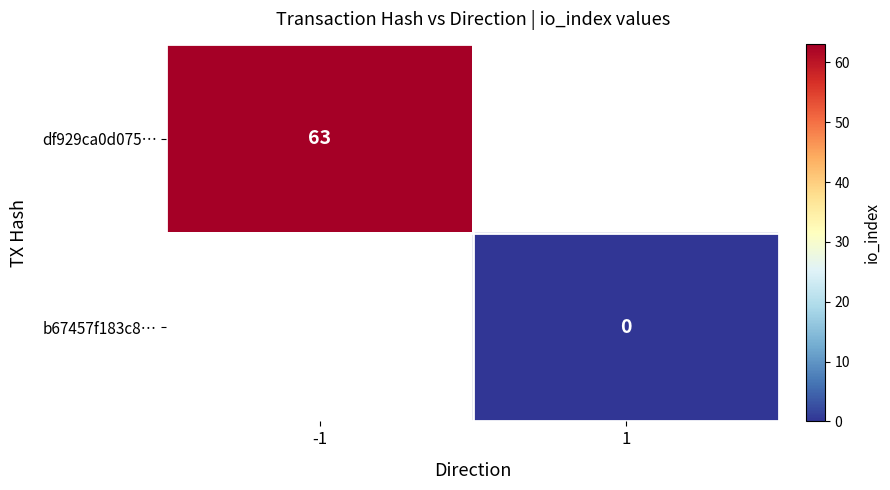

Is it true that df929ca0d075… equals 103 at -1?

False